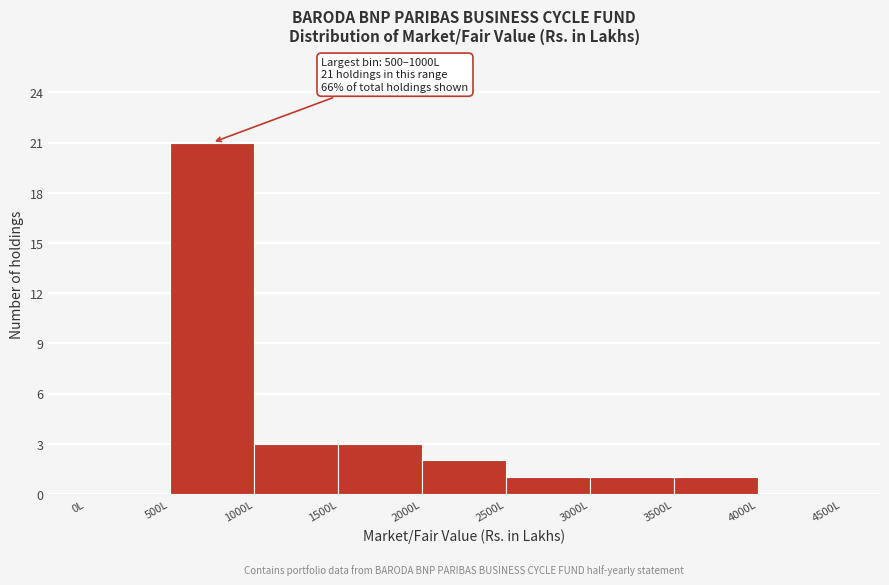

Over which range of the x-axis is the bar tallest?

500 to 1000